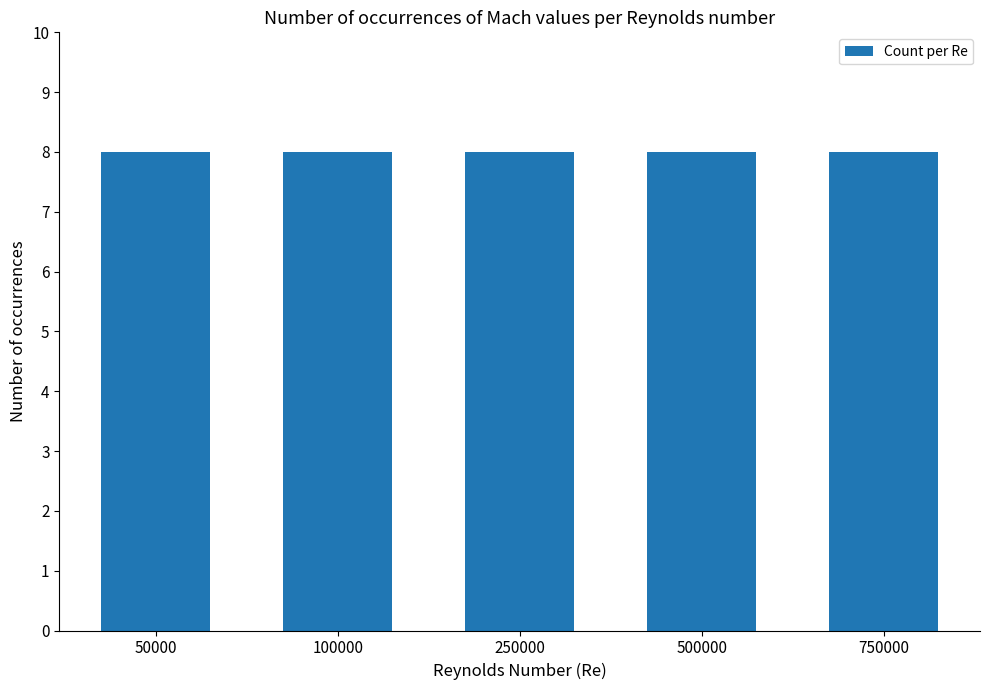

At which label is the value closest to 6?

50000